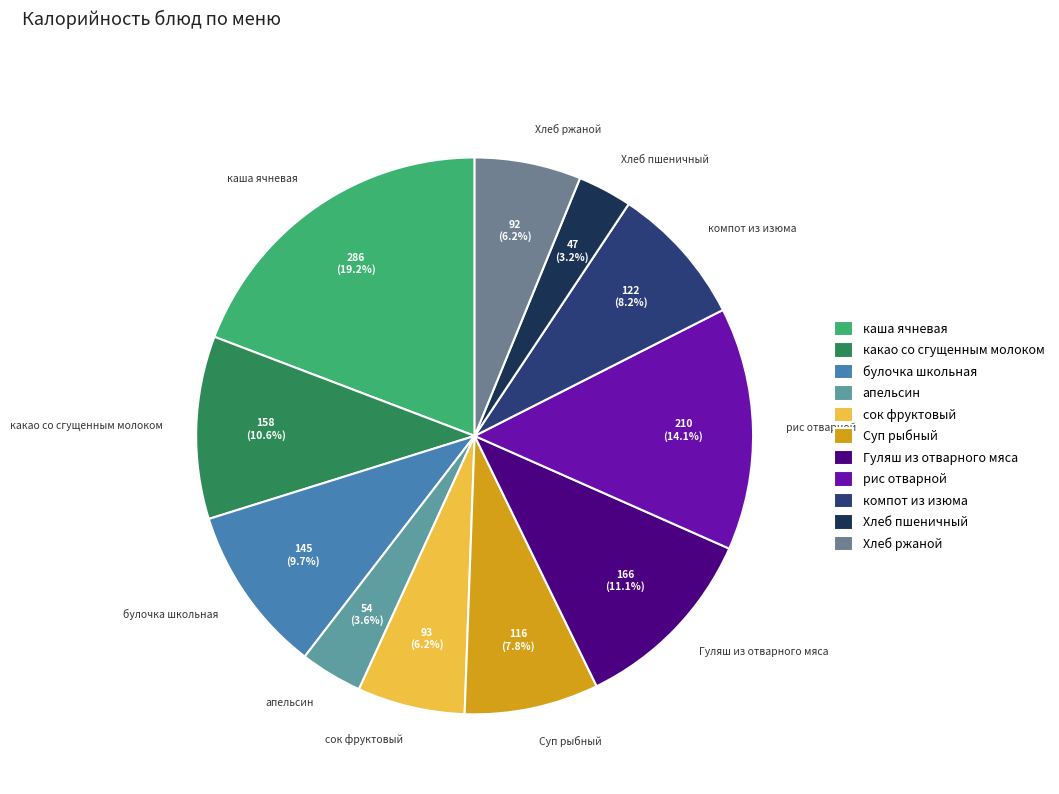

Is the sum of Гуляш из отварного мяса and какао со сгущенным молоком greater than half?

No